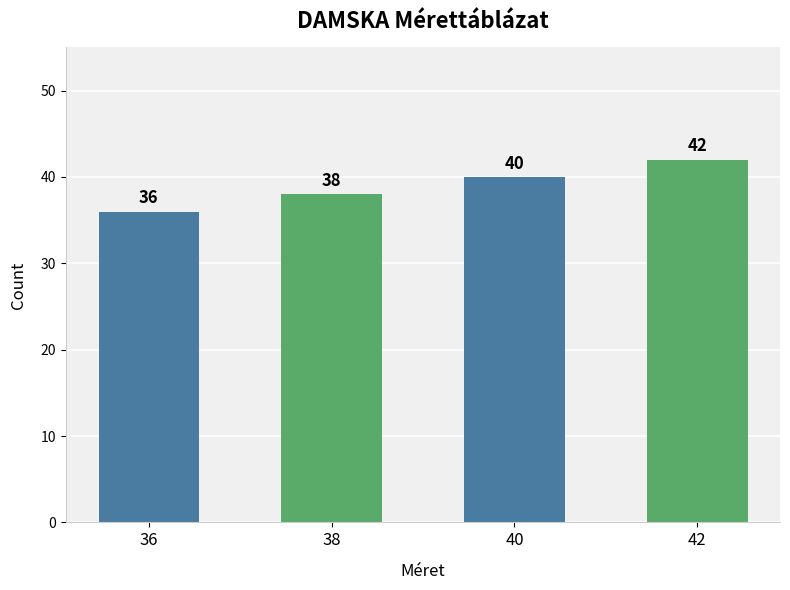

Is it true that the value at 40 is 68?

False